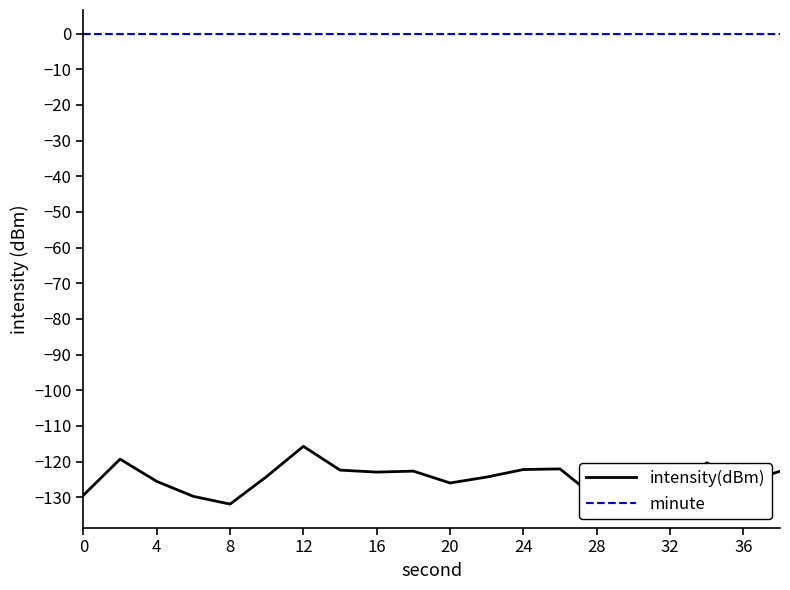

True or false: minute and intensity(dBm) intersect in this chart.

False